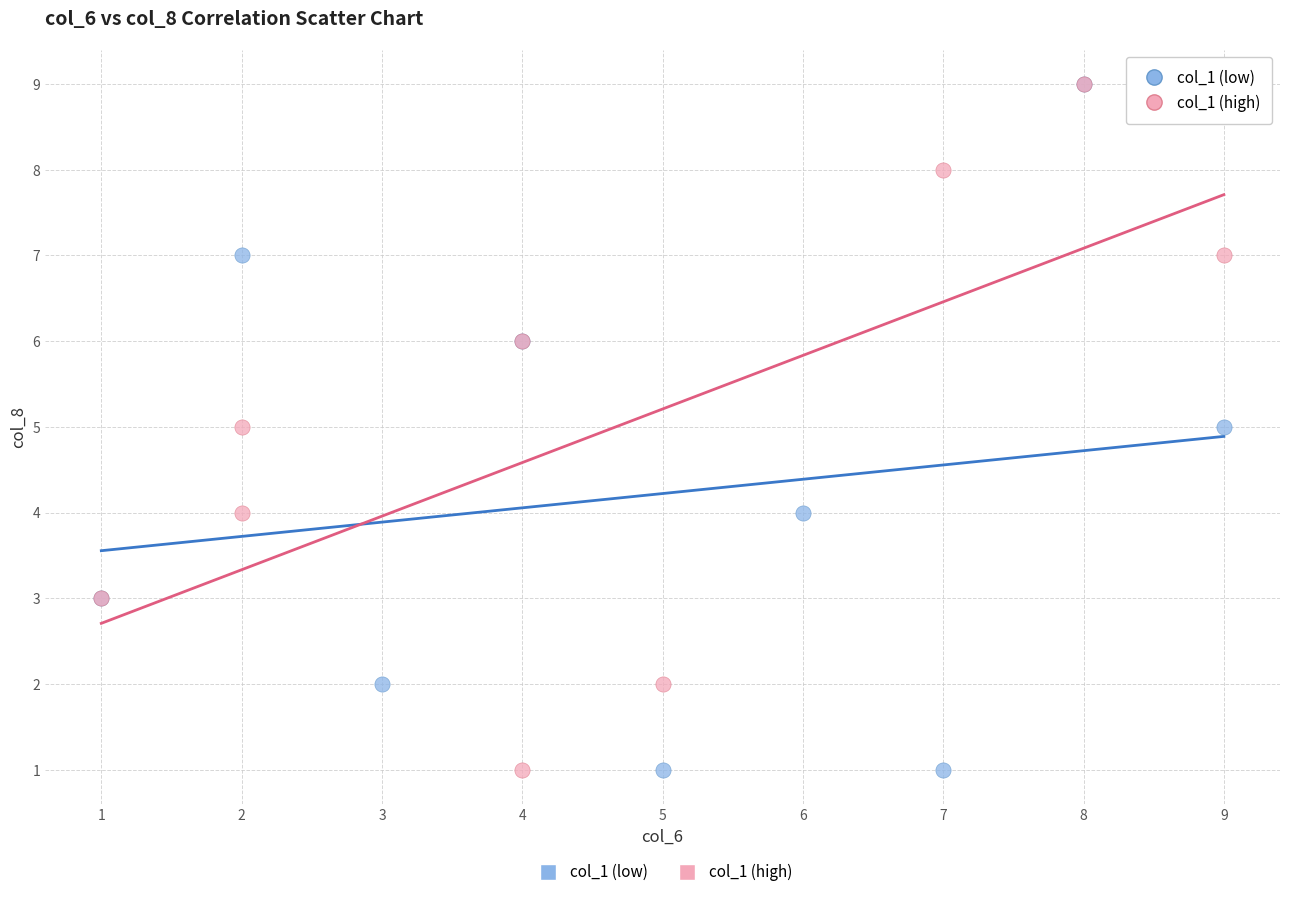

What are all the series names shown in the legend?

col_1 (low), col_1 (high)